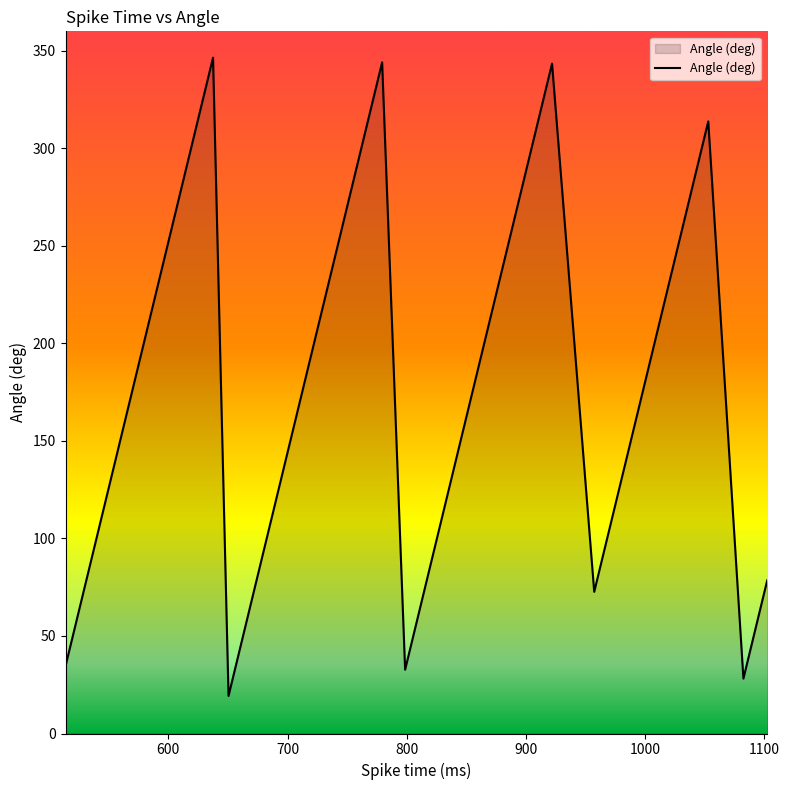

How many lines are shown in the chart?

1